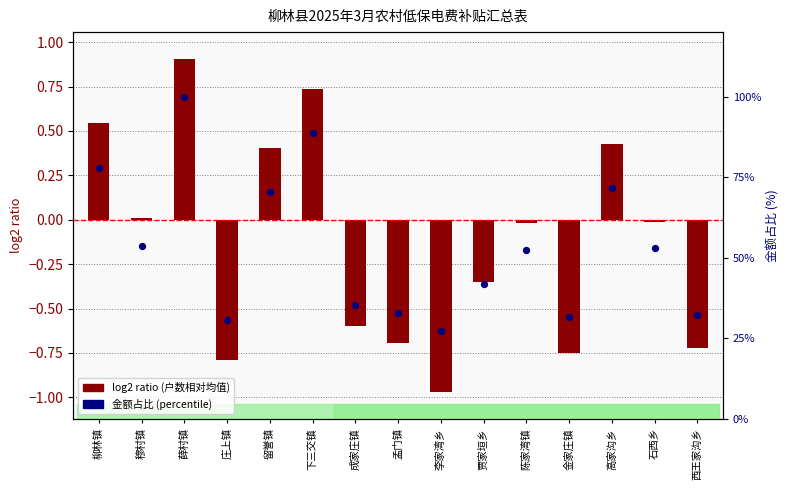

Which series has the largest Y range (max minus min)?

金额占比 (percentile)